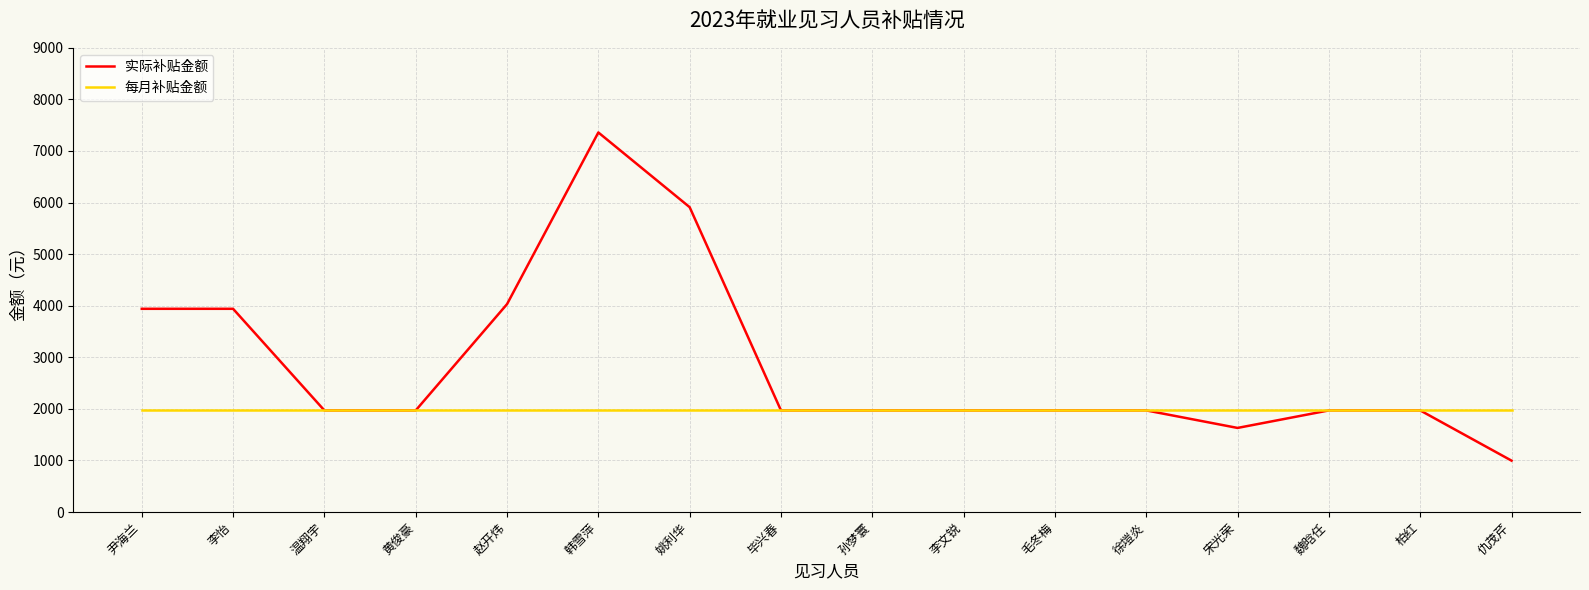

What is the approximate value of 实际补贴金额 at 赵开炜?

4030.6